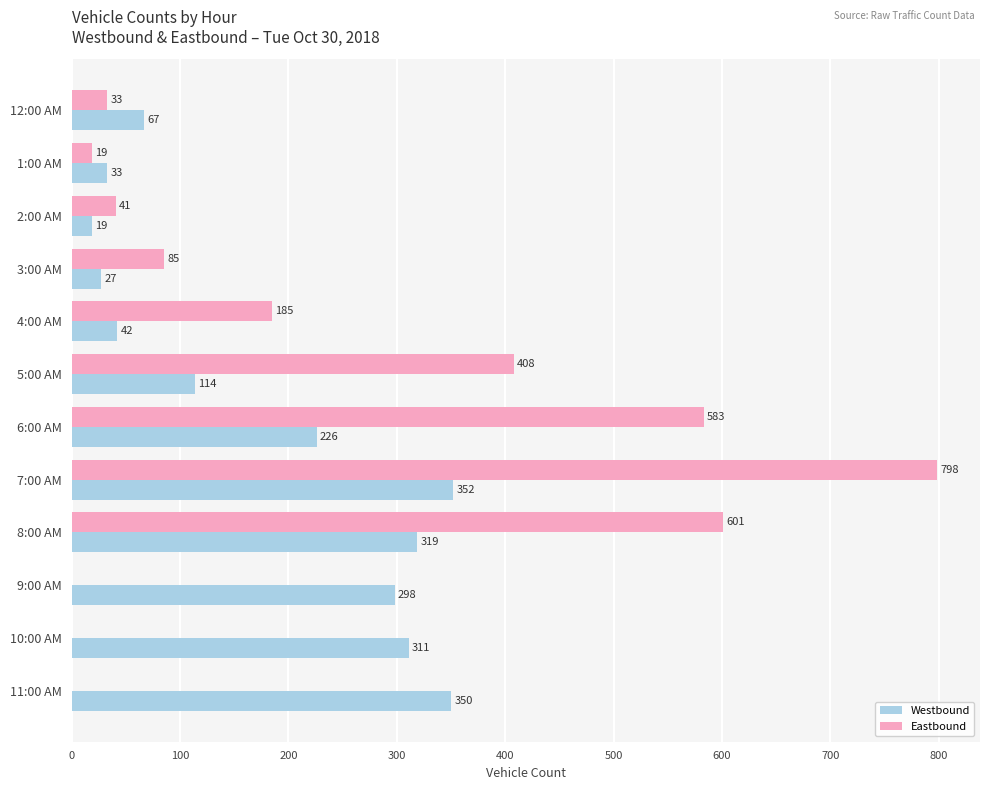

Is it true that Eastbound equals 35 at 3:00 AM?

False